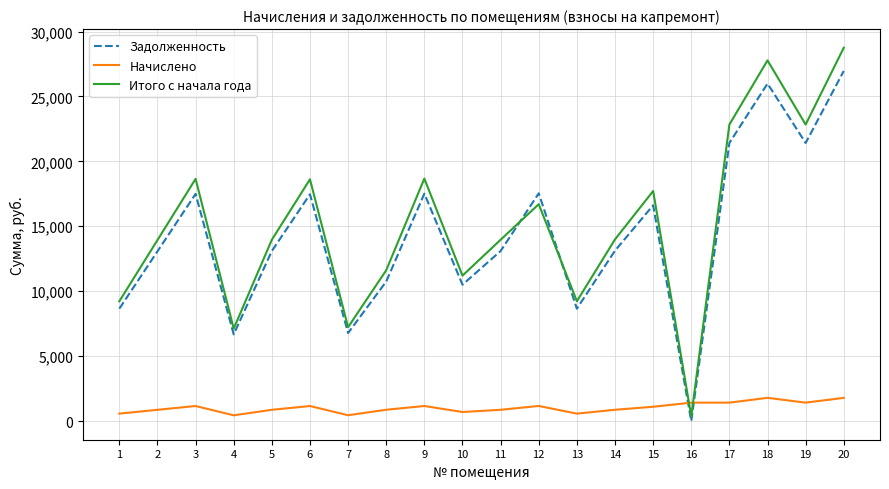

True or false: Задолженность and Начислено intersect in this chart.

True